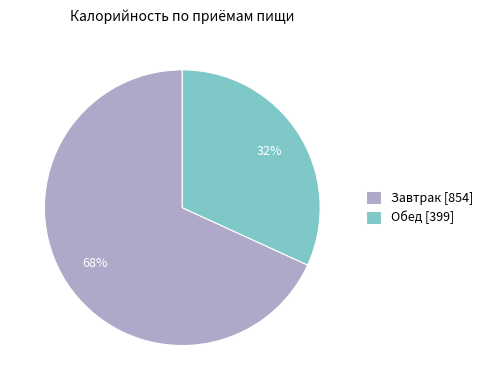

Which slice is the largest?

Завтрак